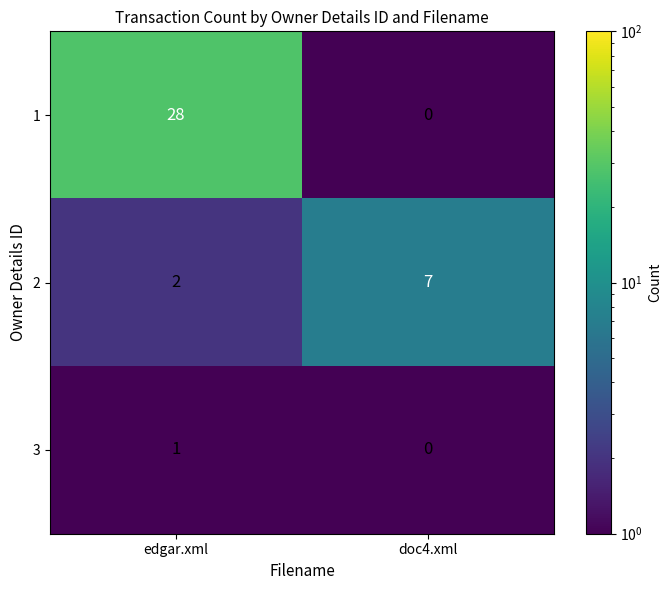

Reading right to left, extract all data points from this chart.

1: 0	28
2: 7	2
3: 0	1